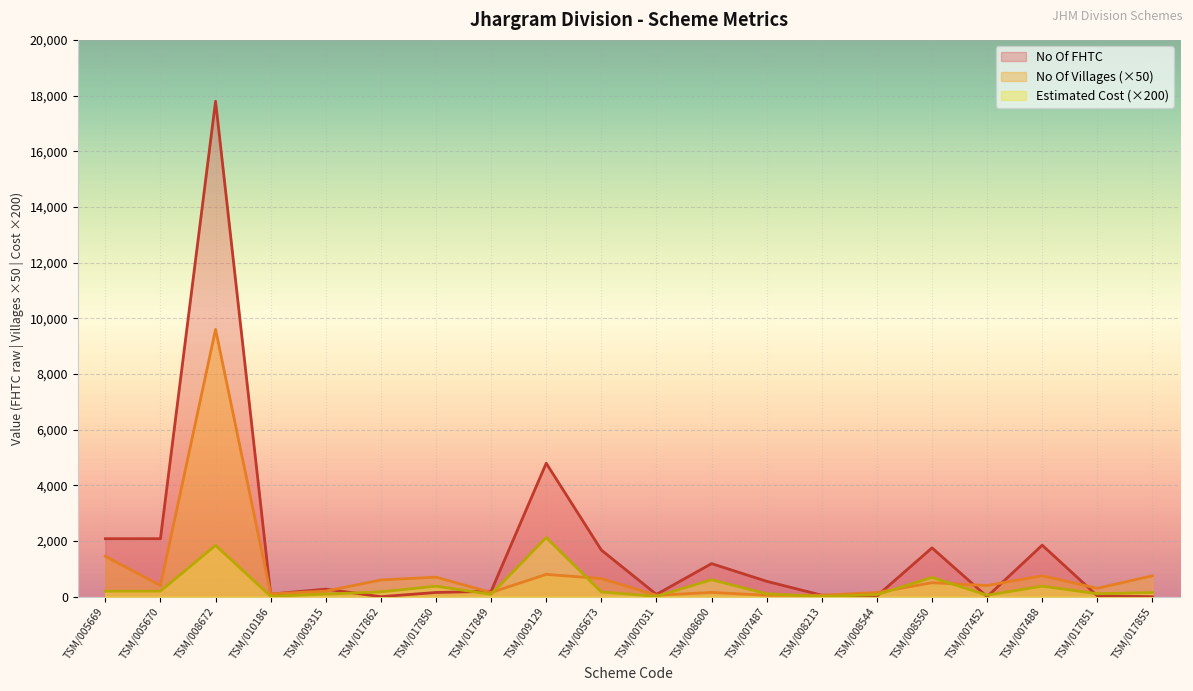

What is the maximum value shown in the chart?

17796.0